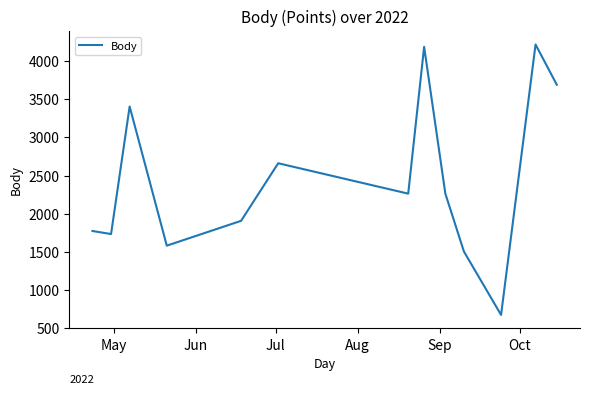

True or false: there are more than 0 points higher than both neighbors.

True